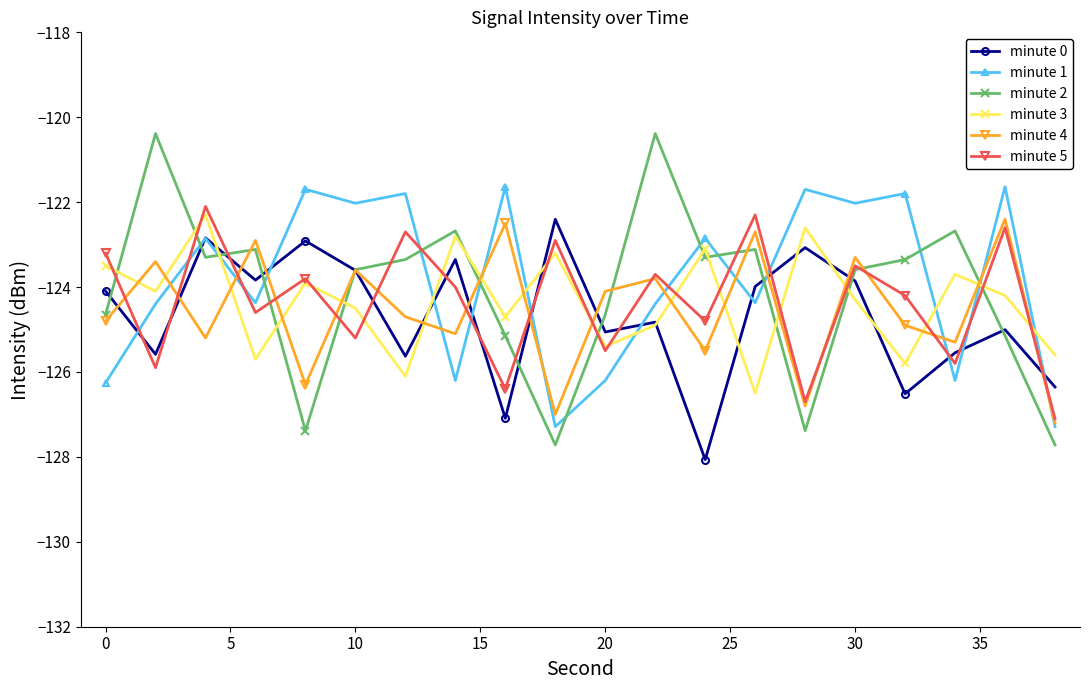

How many interior local valleys does the minute 4 series have?

7